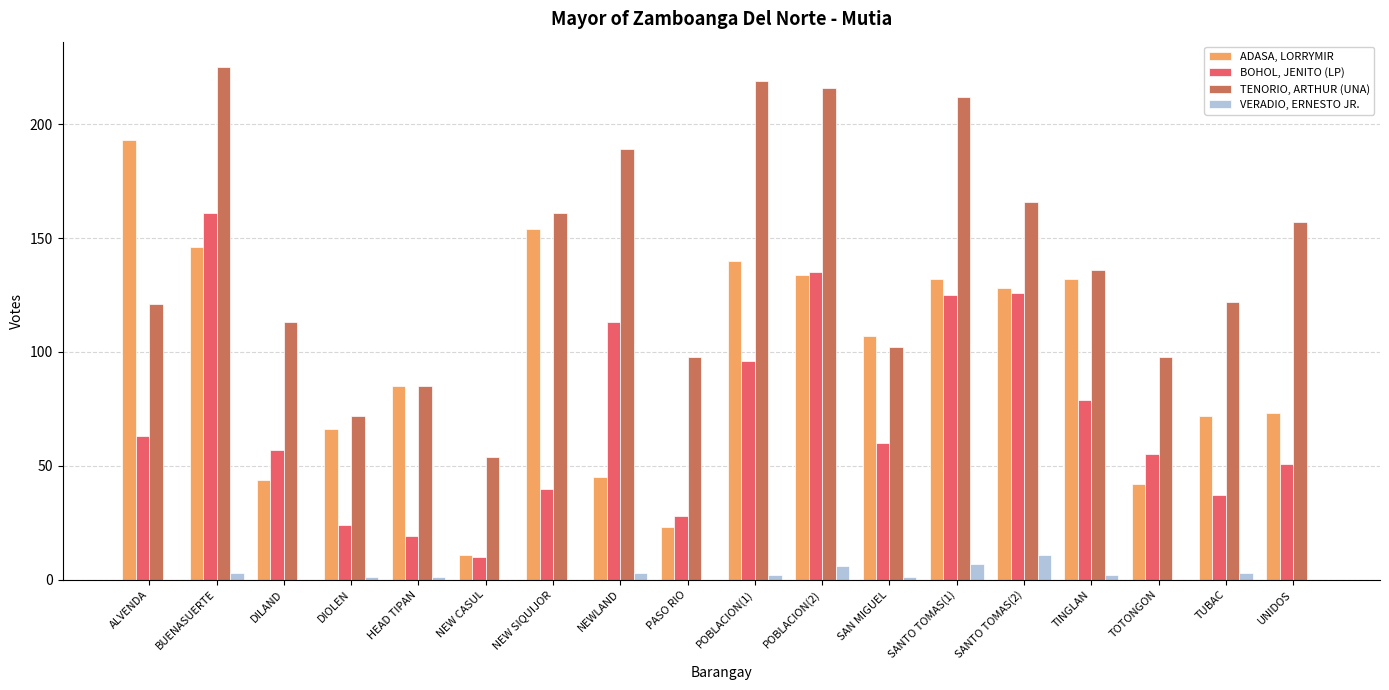

The TENORIO, ARTHUR (UNA) series shows 234 at NEW SIQUIJOR. True or false?

False